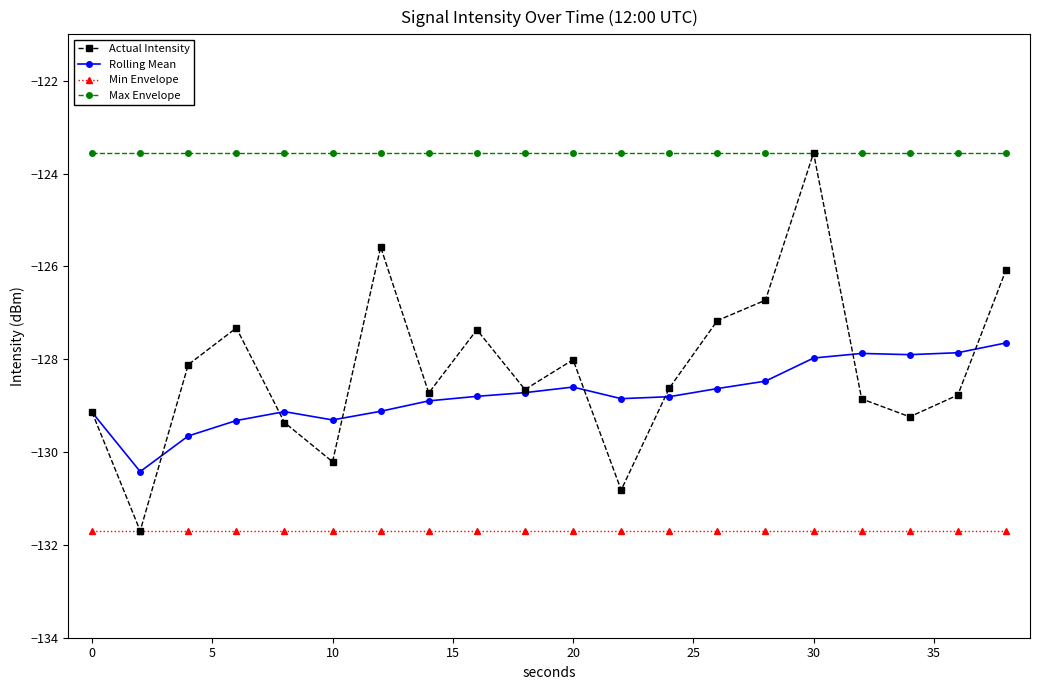

Which series has the largest total across all categories?

Max Envelope